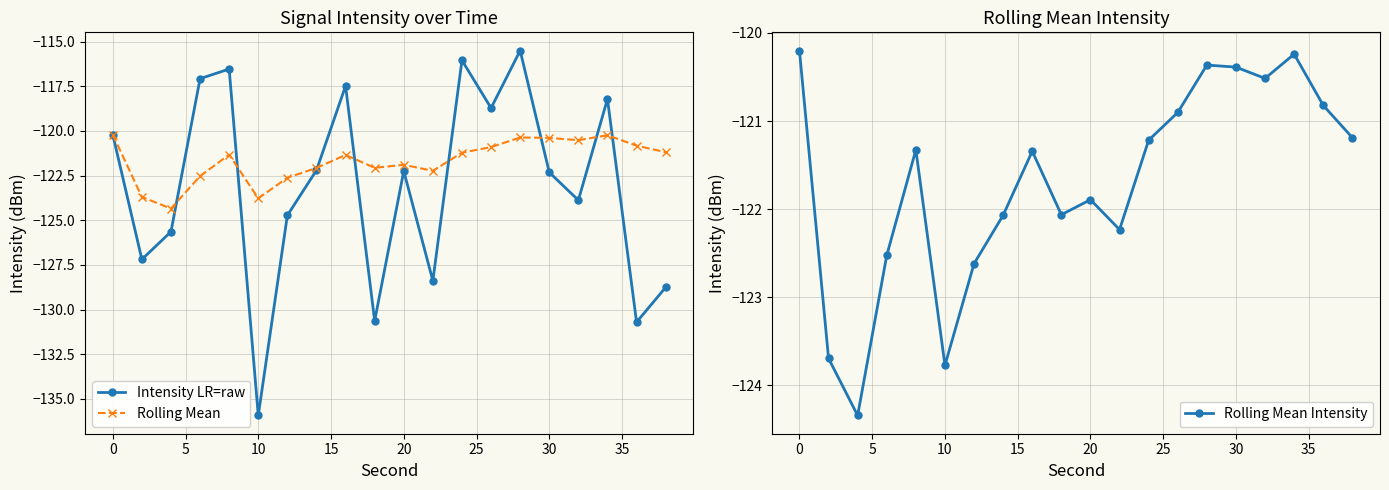

The Intensity LR=raw series shows -45.6 at 30. True or false?

False